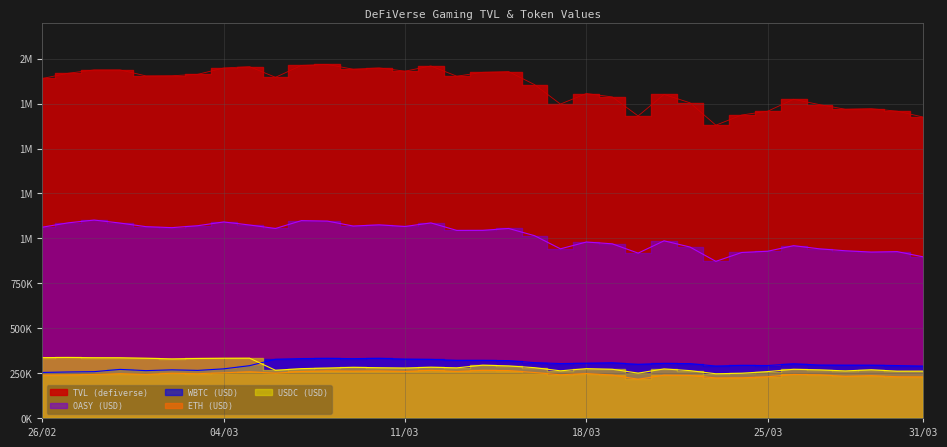

List the series in order of their peak value, lowest first.

ETH (USD), WBTC (USD), USDC (USD), OASY (USD), TVL (defiverse)